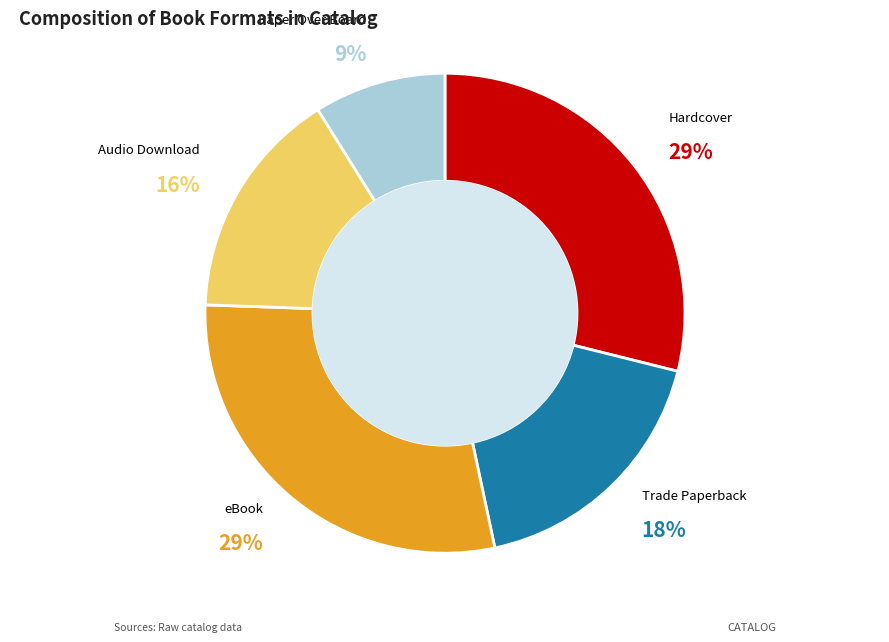

To the nearest percent, what is the difference between the largest and smallest slice percentages?

20%